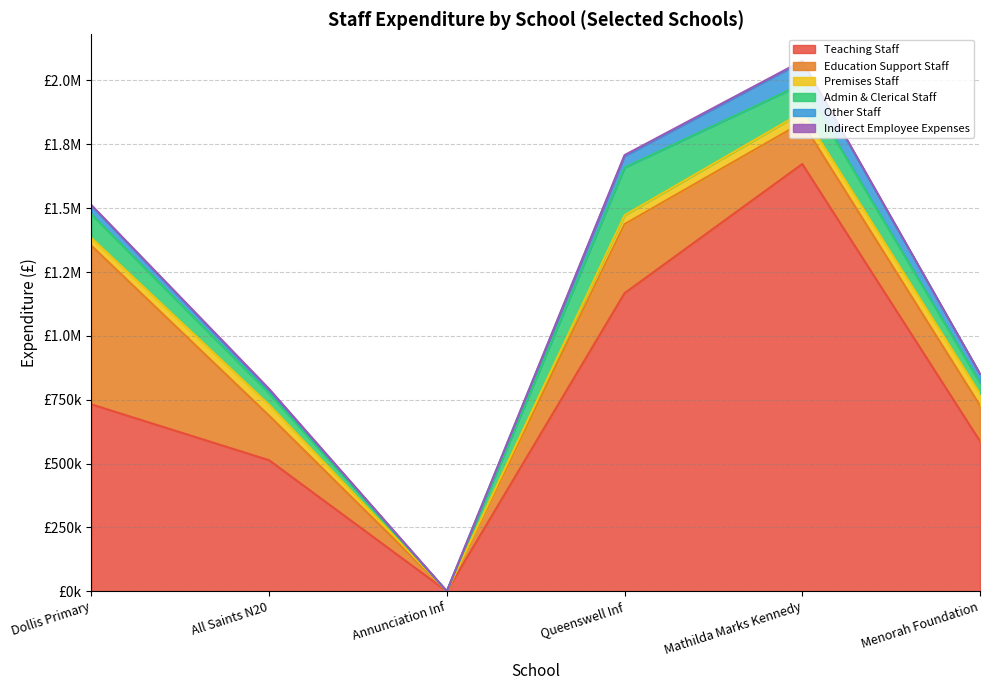

What is the value of the Indirect Employee Expenses point at the 5th from the left?

3161.6